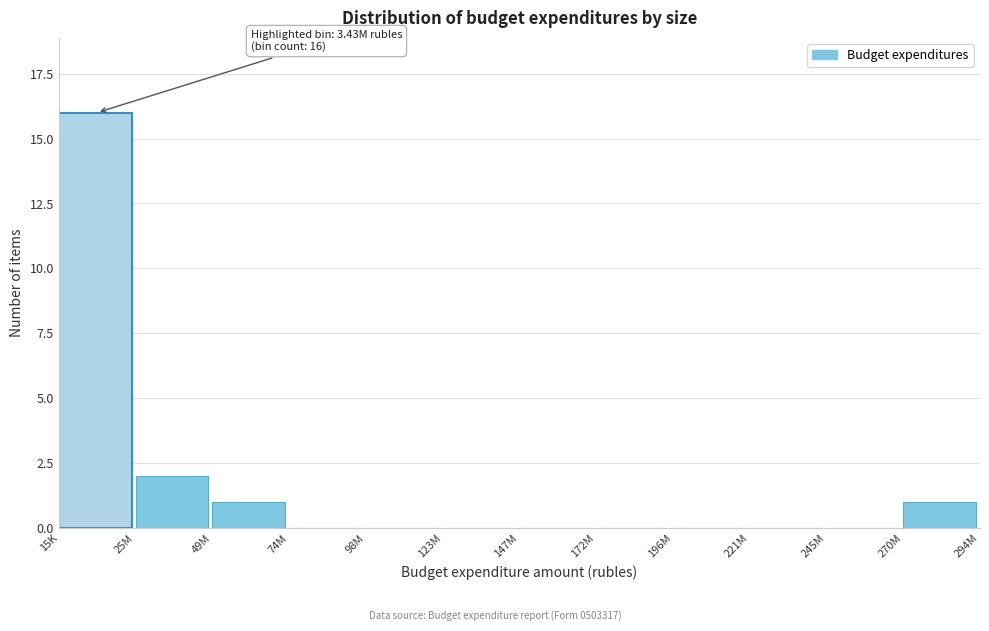

Reading left to right, what are all the values shown in this chart?

15K=16	25M=2	49M=1	74M=0	98M=0	123M=0	147M=0	172M=0	196M=0	221M=0	245M=0	270M=1